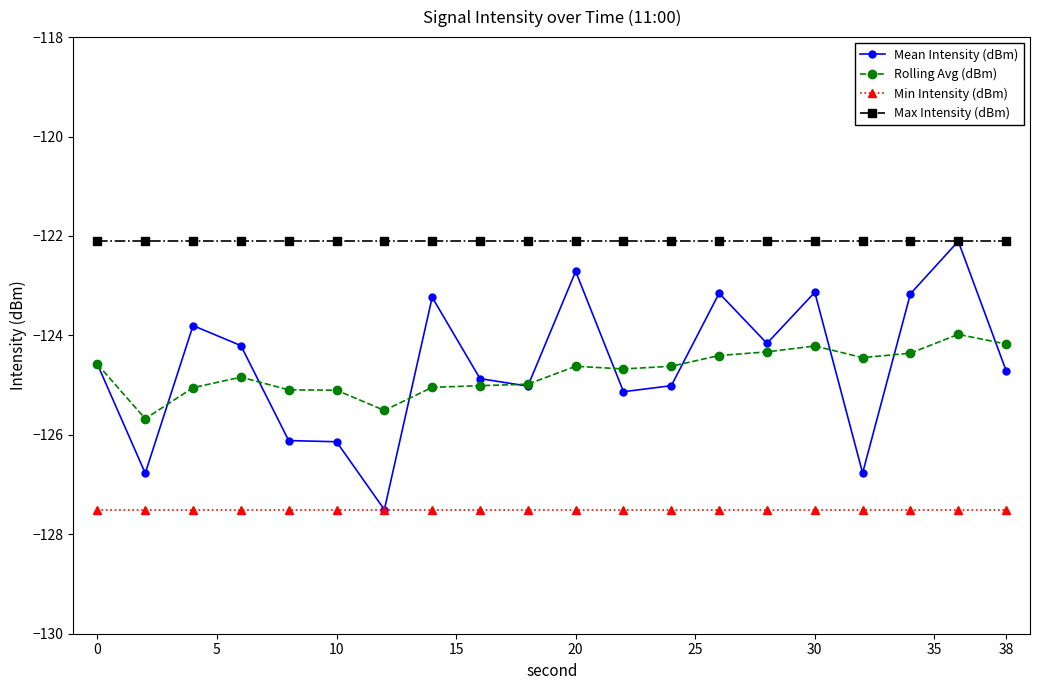

True or false: Max Intensity (dBm) and Rolling Avg (dBm) cross at least once.

False